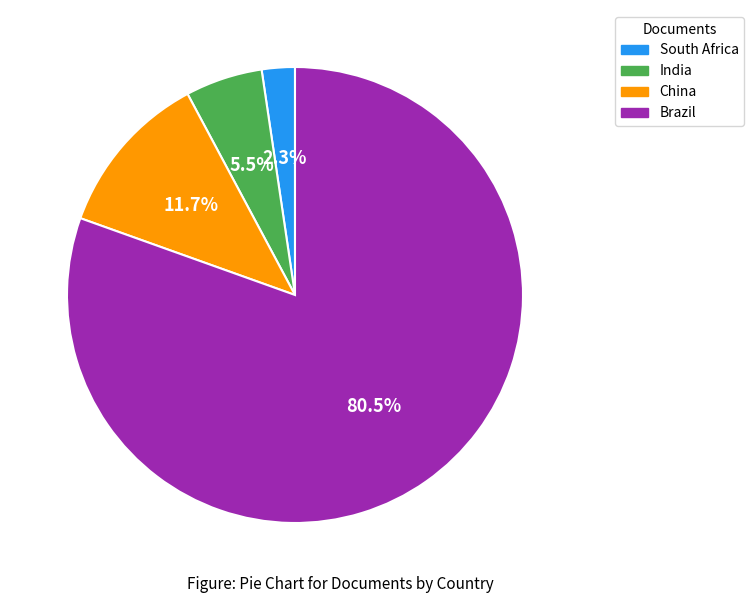

What percentage do South Africa and India together represent?

7.8%